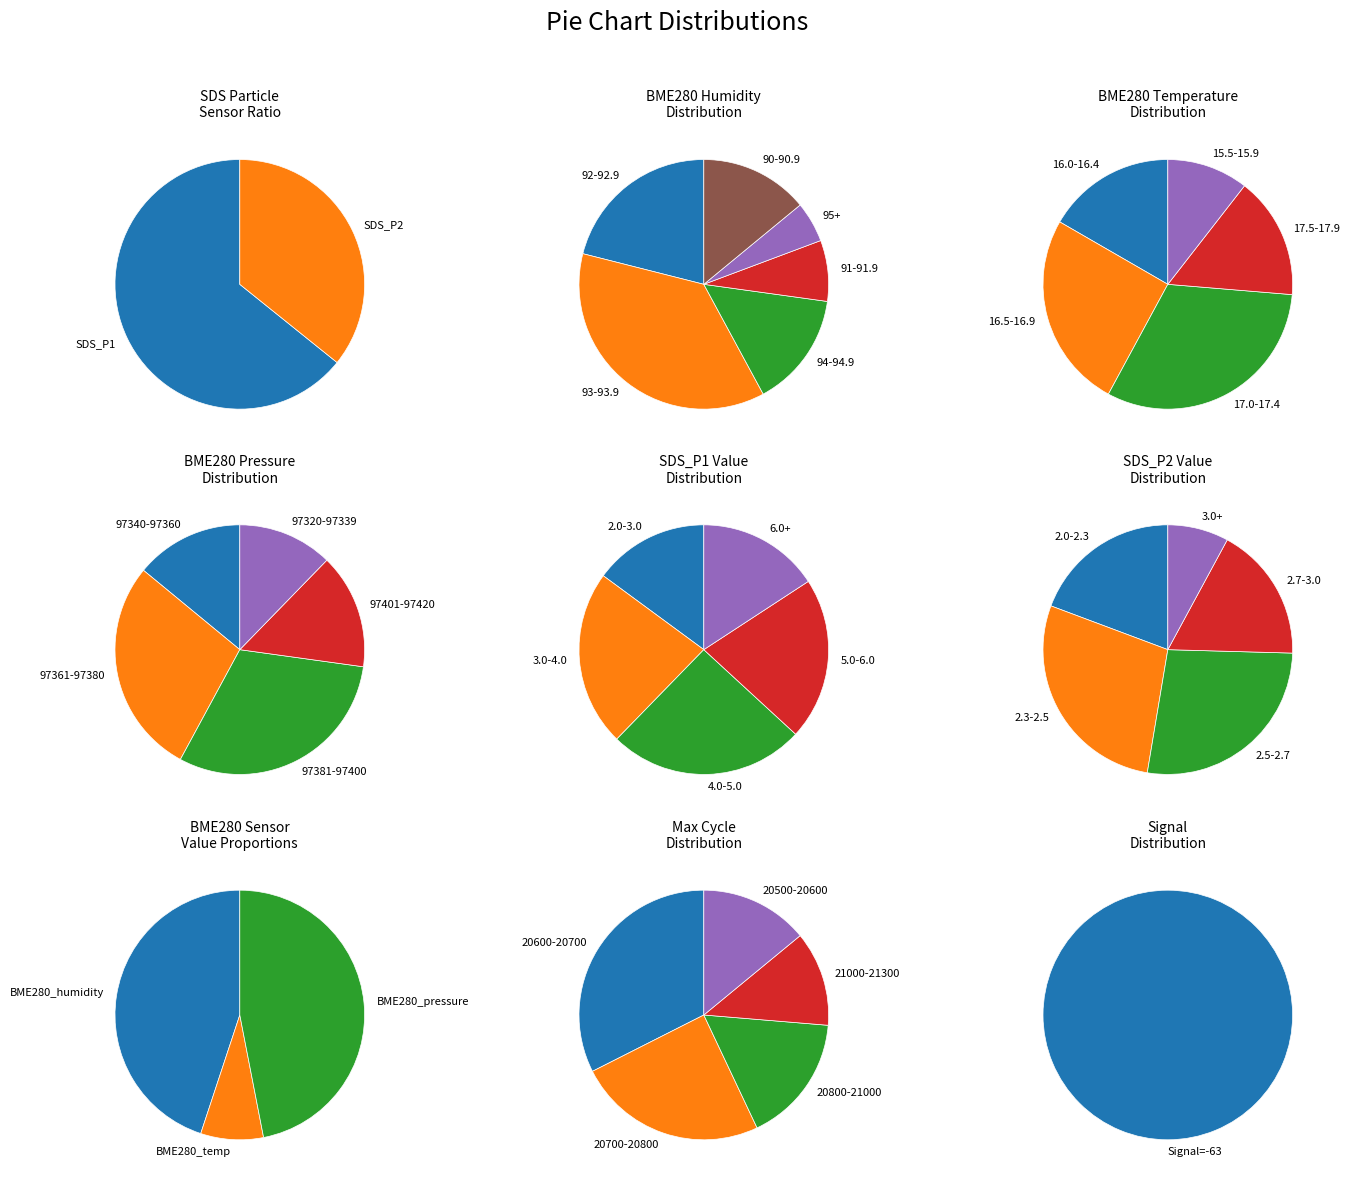

Which has a higher value, Signal_count or SDS_P1?

Signal_count